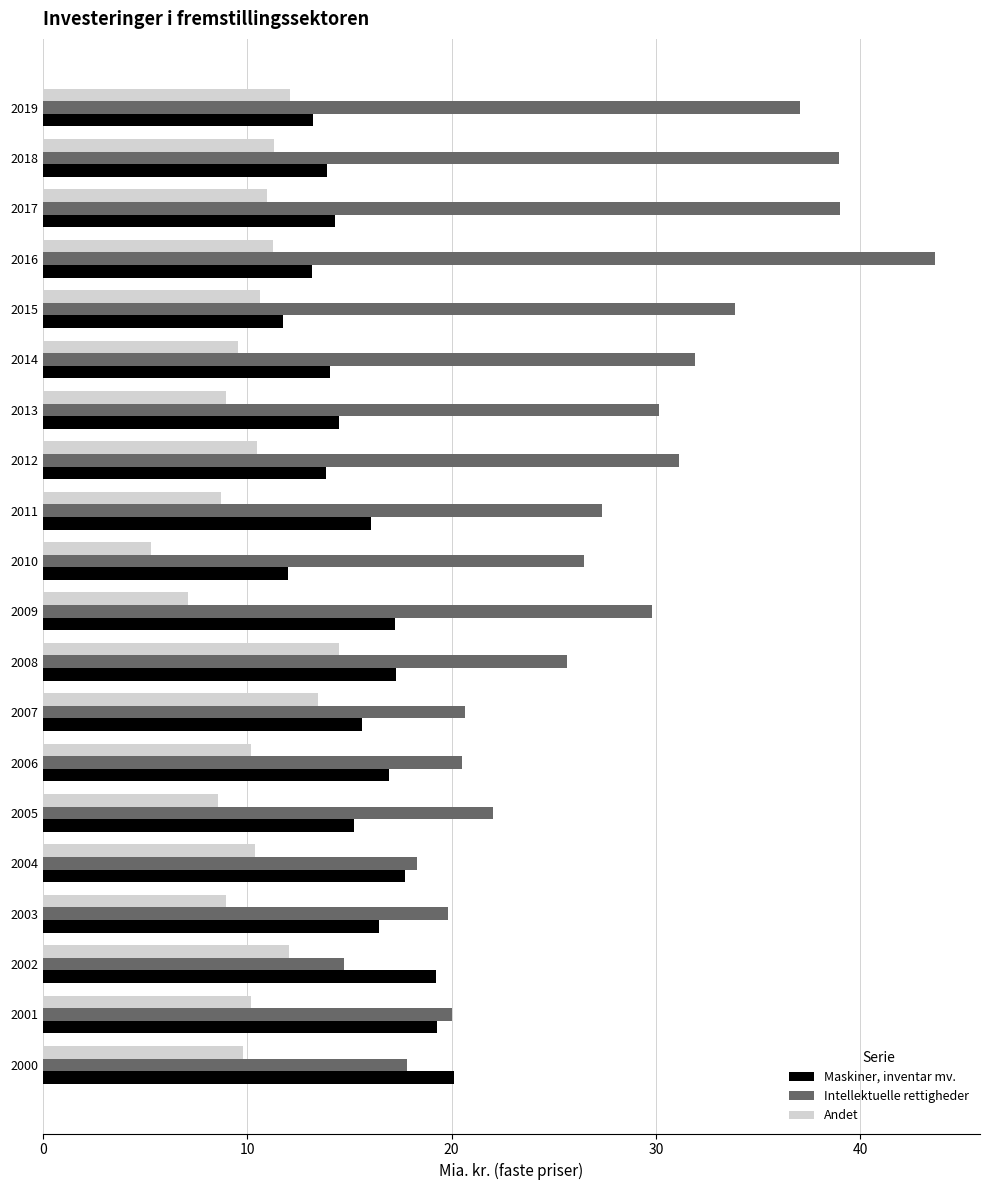

What is the sum of the Maskiner, inventar mv. values at 2007 and 2017?

29.9